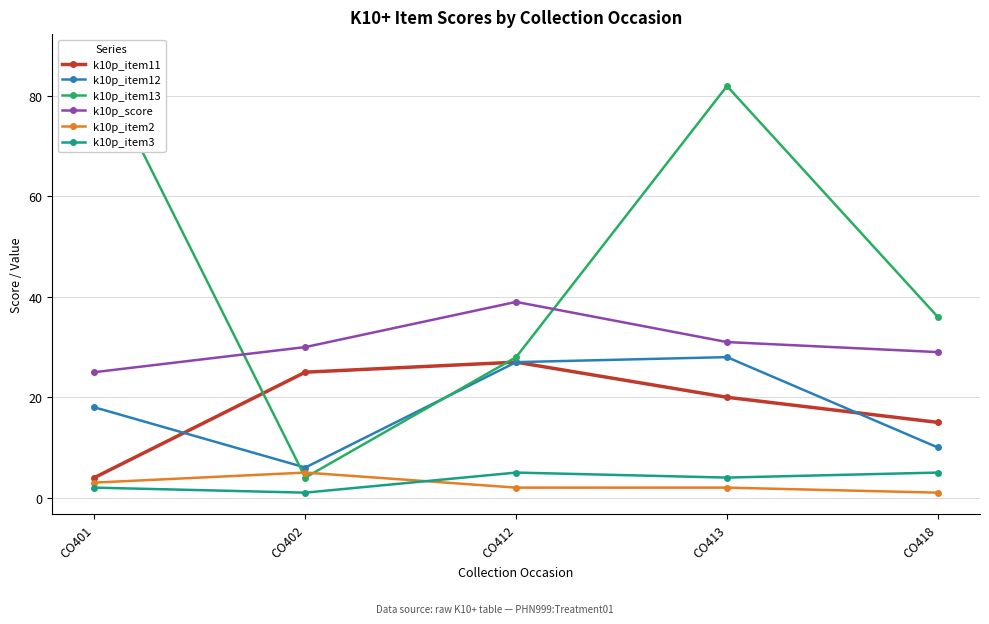

Does the chart have visible grid lines?

Yes